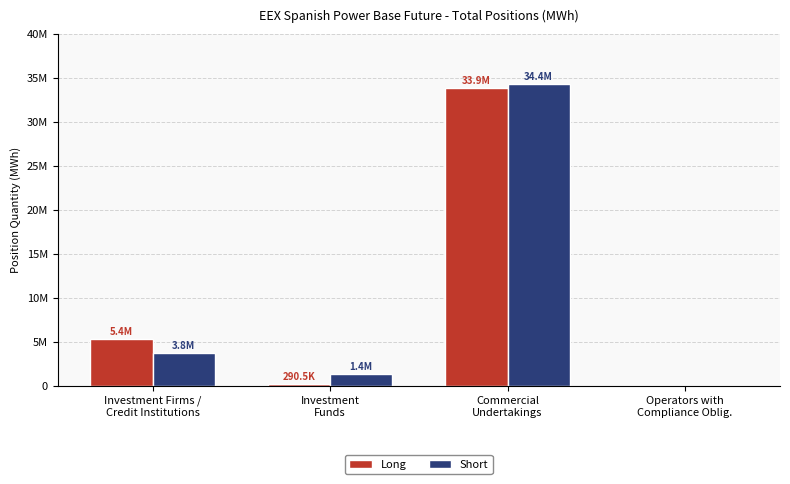

Which series has the largest range (max minus min)?

Short